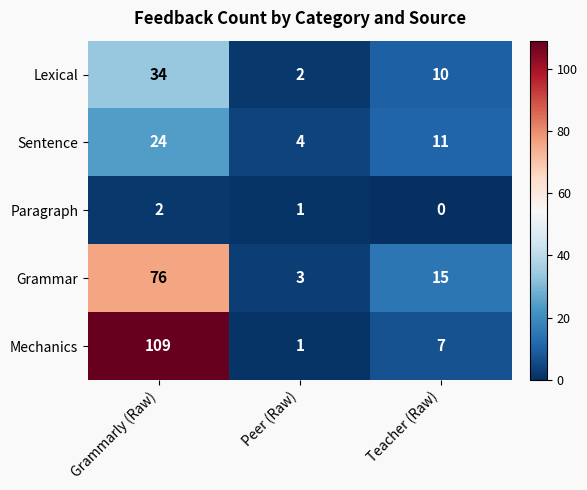

At which category is the sum across all series the highest?

Grammarly (Raw)